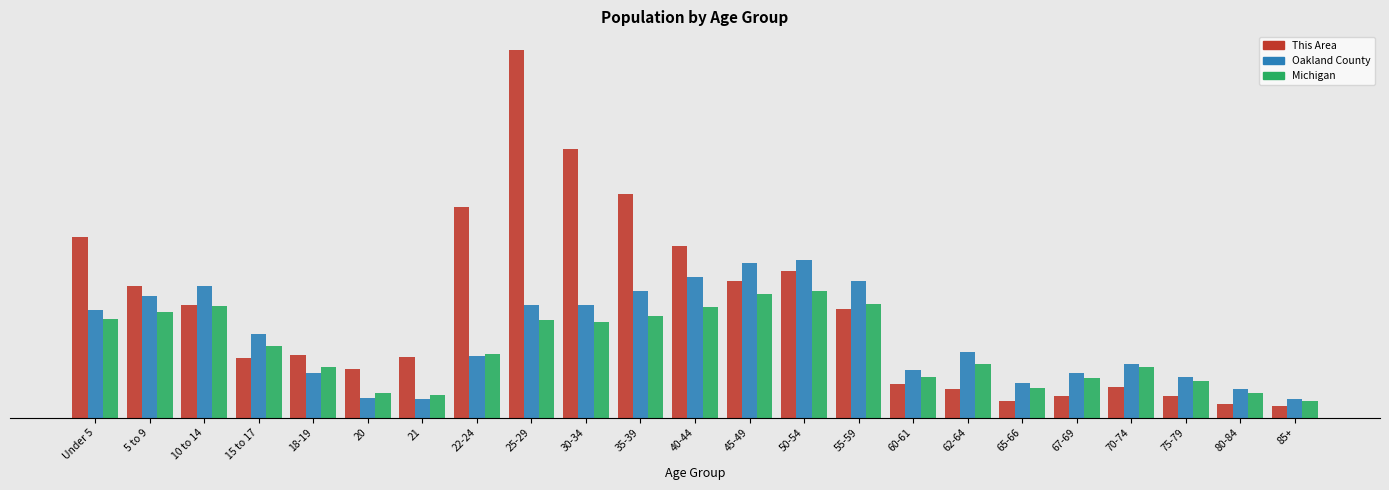

Are the bars horizontal?

No